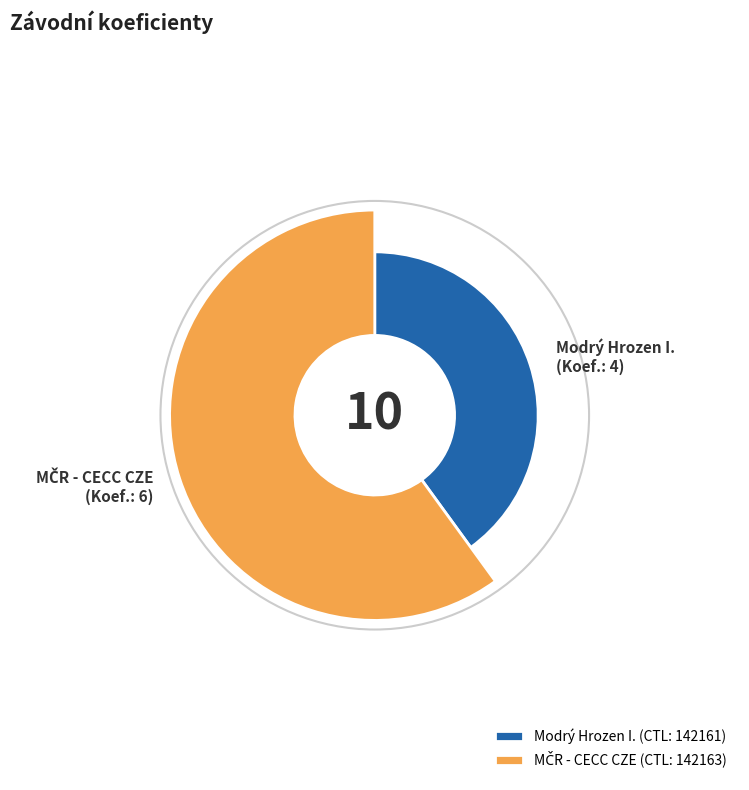

Which slice is the largest?

142163